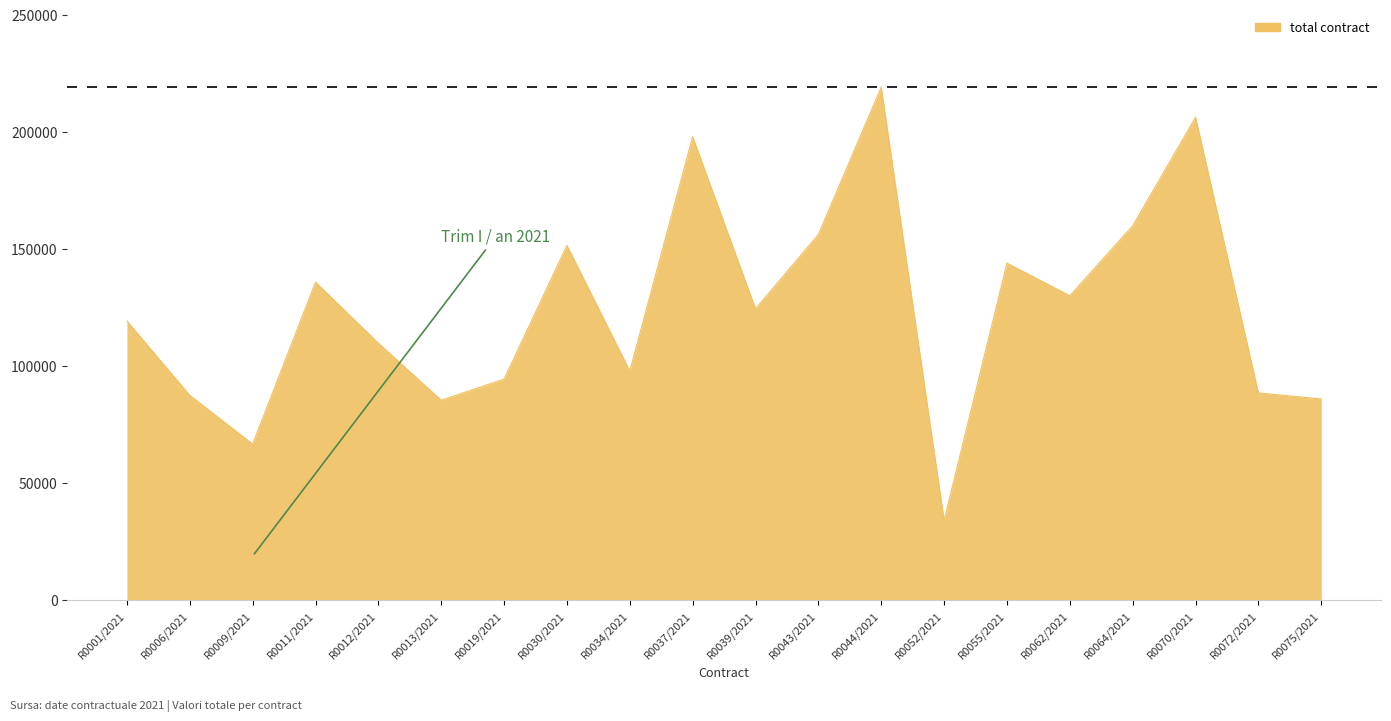

Is it true that the value at R0055/2021 is 143958.5?

True